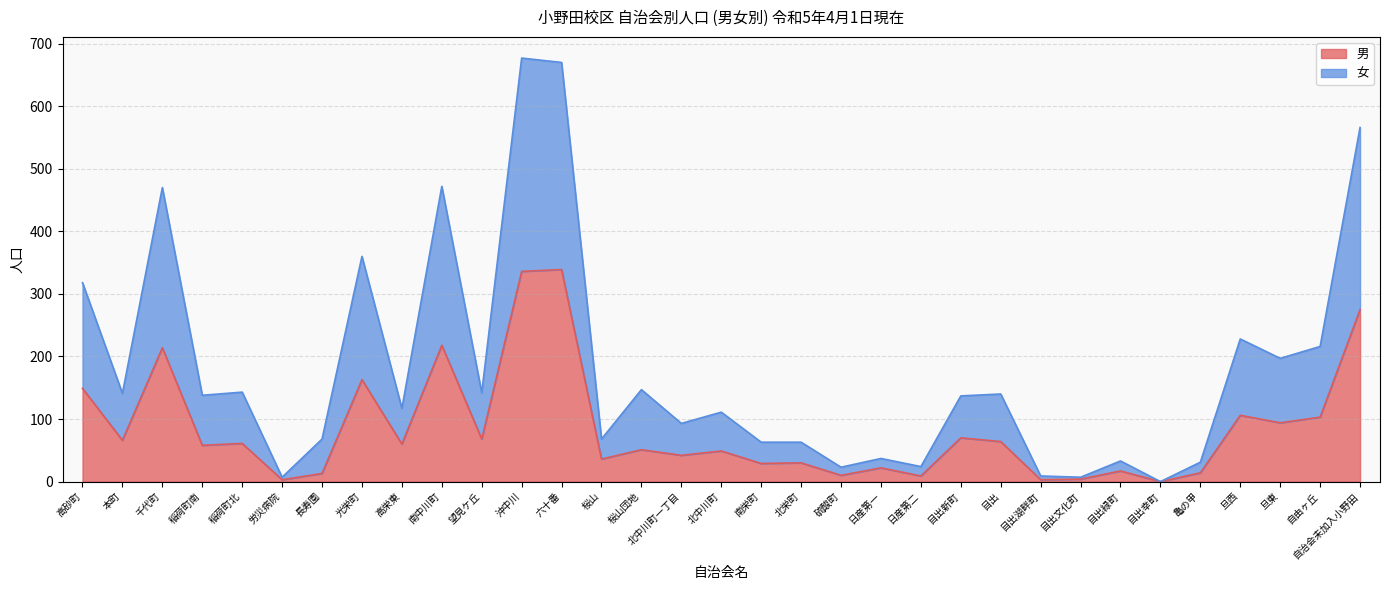

Rank the series by their average value, from lowest to highest.

男, 女